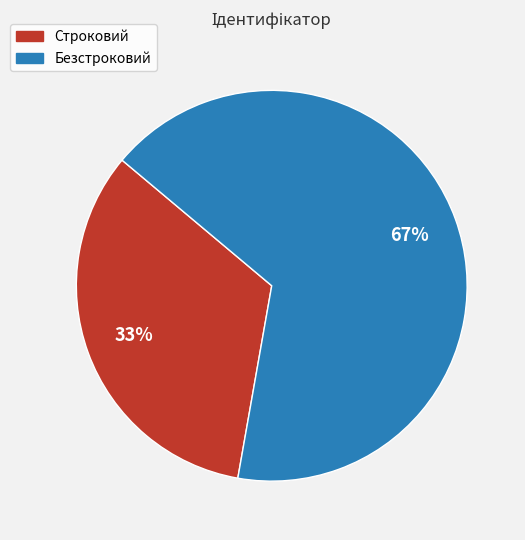

Is there a majority slice in this chart?

Yes